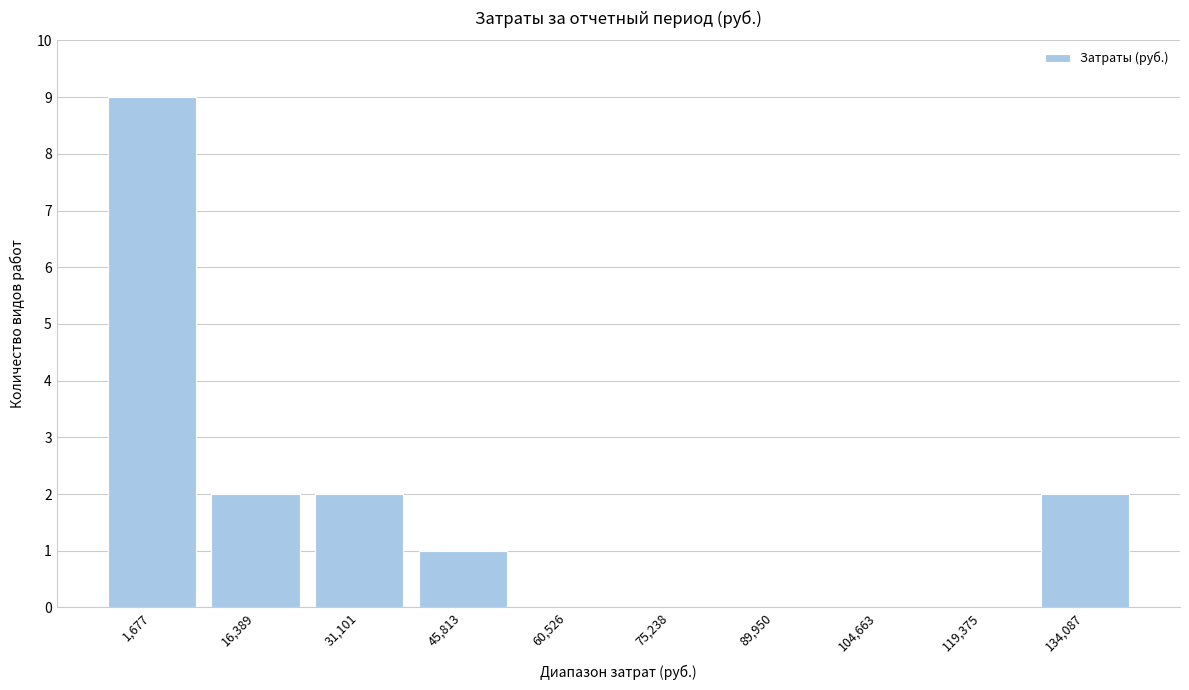

Reading right to left, what are all the values shown in this chart?

134,087=2	119,375=0	104,663=0	89,950=0	75,238=0	60,526=0	45,813=1	31,101=2	16,389=2	1,677=9